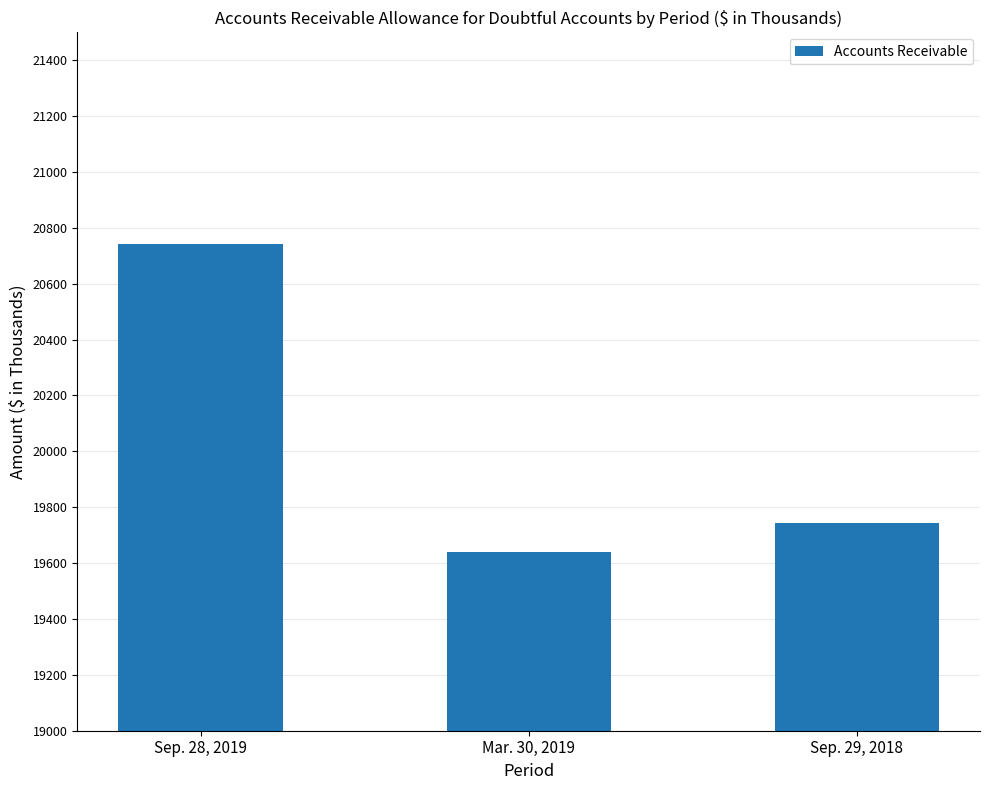

What is the change in value from Mar. 30, 2019 to Sep. 29, 2018?

+105